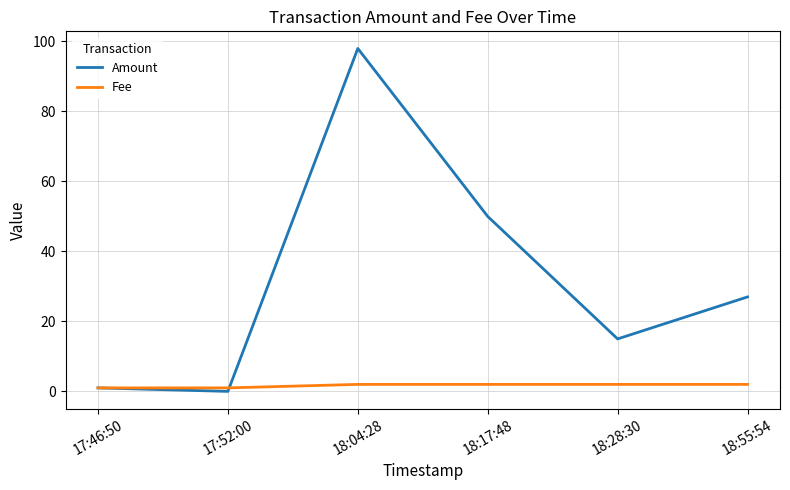

Between 18:04:28 and 18:55:54, which series saw the biggest shift?

Amount